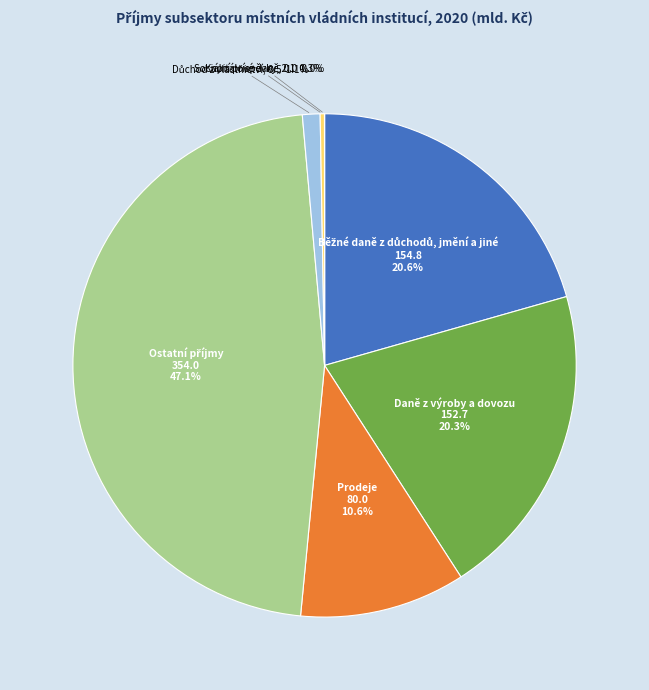

To the nearest percent, what is the difference between the largest and smallest slice percentages?

47%